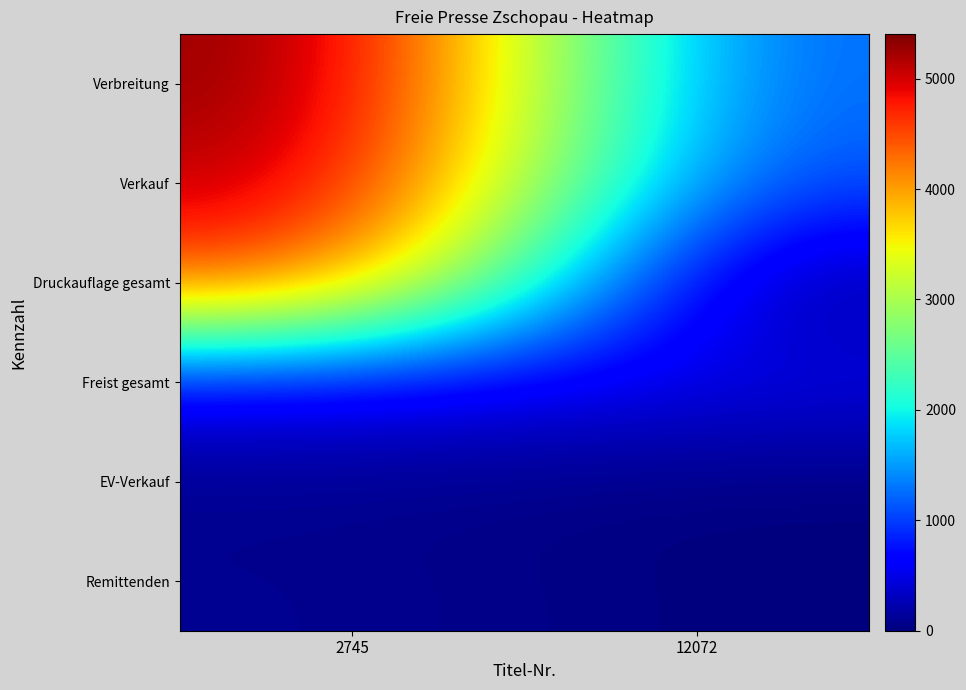

How many distinct data groups are displayed?

6